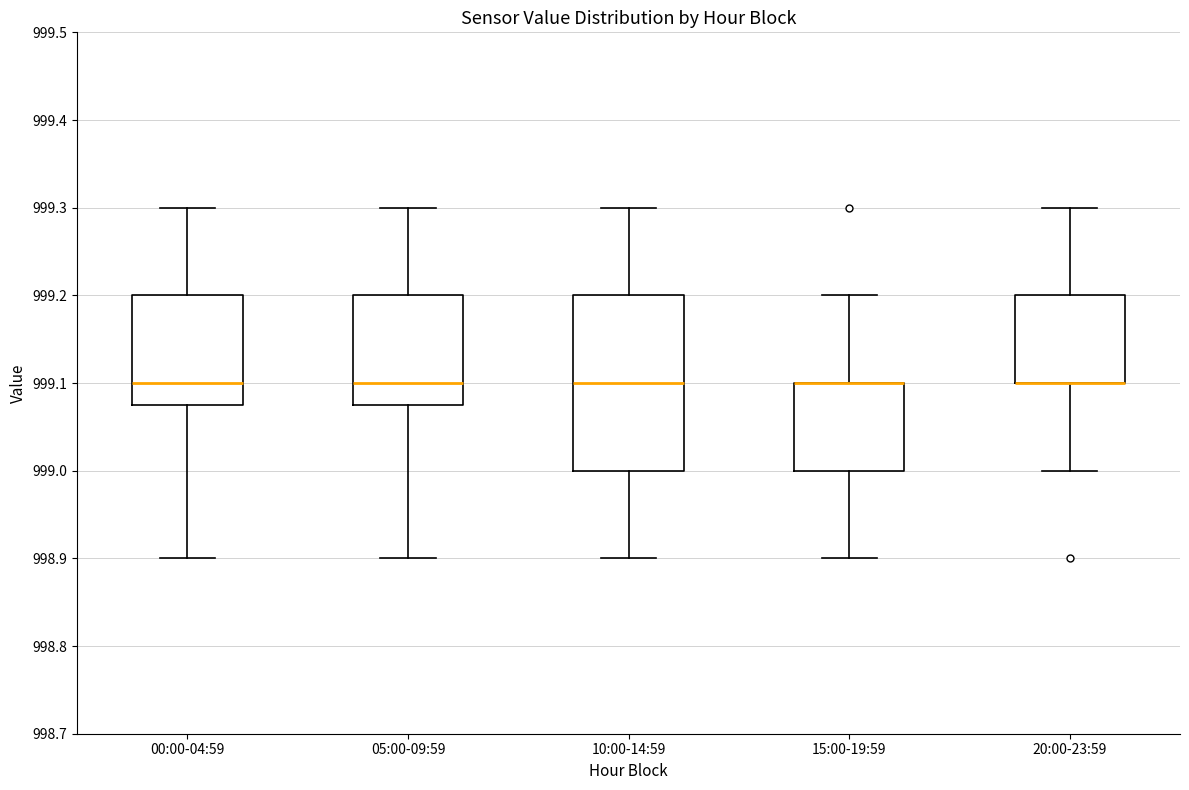

Reading left to right, read every box against the y-axis: the position of its median line, the range the box covers, and the ends of its whiskers. The values are not printed on the chart, so give them approximately, as read against the axis.

00:00-04:59: median 999.10, box 999.08 to 999.20, whiskers 998.90 to 999.30
05:00-09:59: median 999.10, box 999.08 to 999.20, whiskers 998.90 to 999.30
10:00-14:59: median 999.10, box 999.00 to 999.20, whiskers 998.90 to 999.30
15:00-19:59: median 999.10 (drawn on the box's upper edge), box 999.00 to 999.10, whiskers 998.90 to 999.20
20:00-23:59: median 999.10 (drawn on the box's lower edge), box 999.10 to 999.20, whiskers 999.00 to 999.30